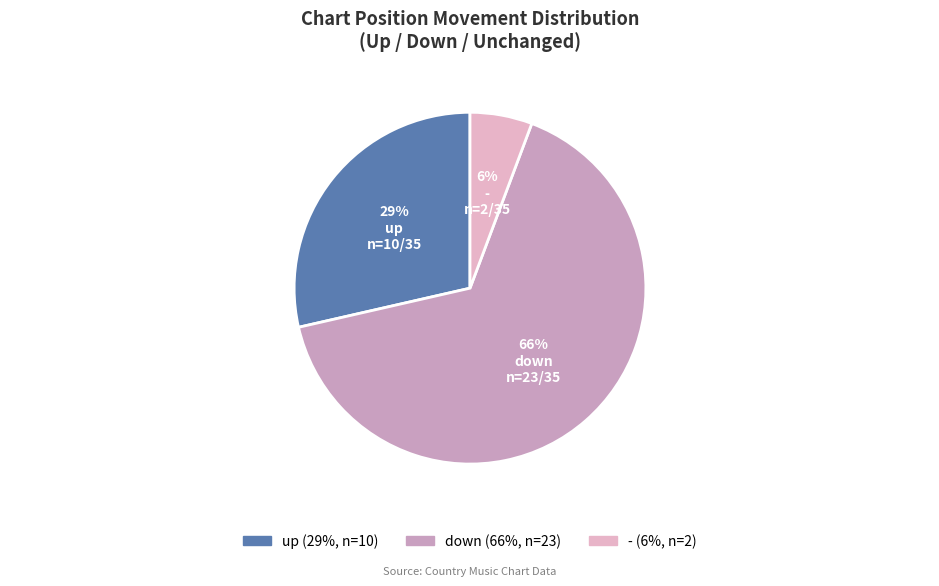

Which category has the smallest portion of the pie?

-